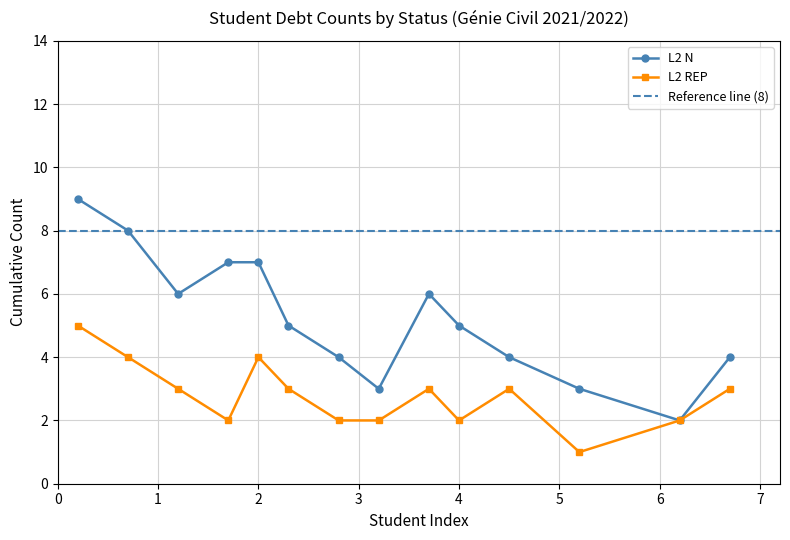

True or false: L2 N has more than 0 points higher than both neighbors.

True